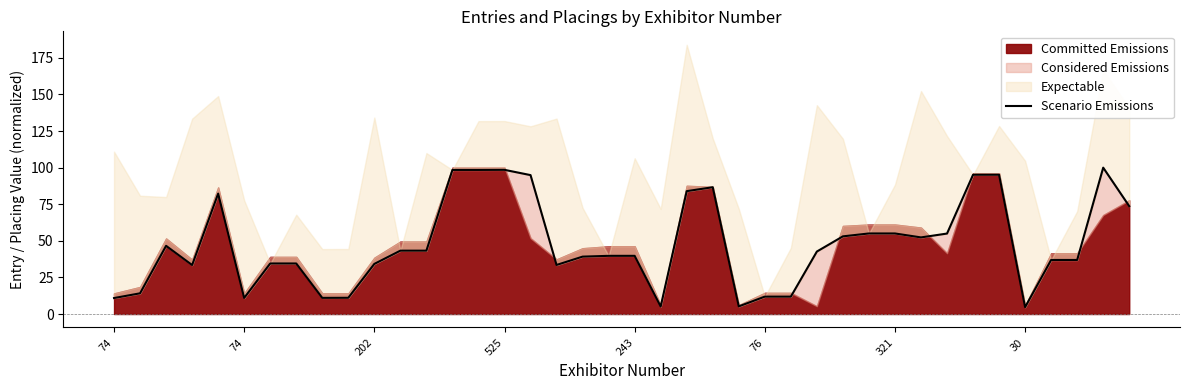

What is the approximate value at 21?

5.2